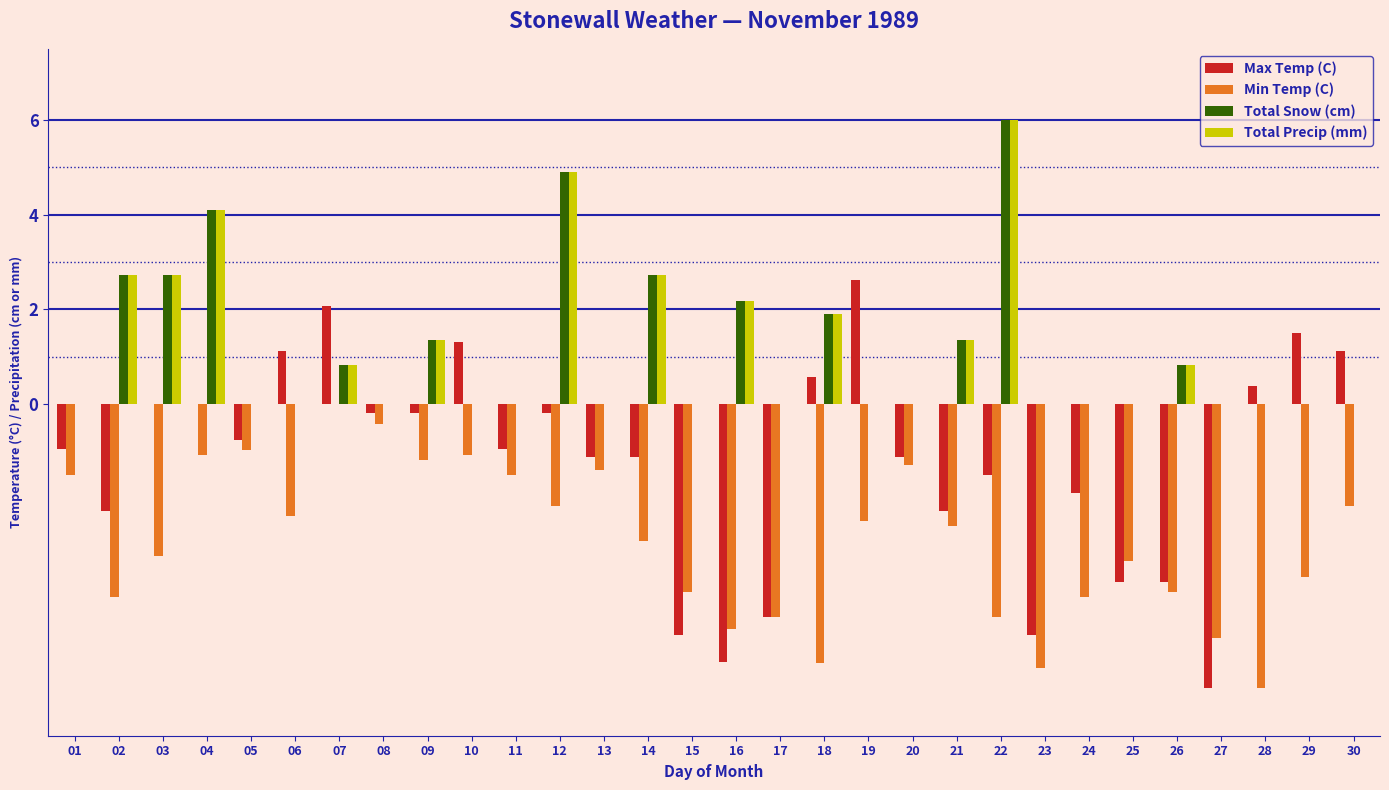

What is the greatest value displayed?

6.0